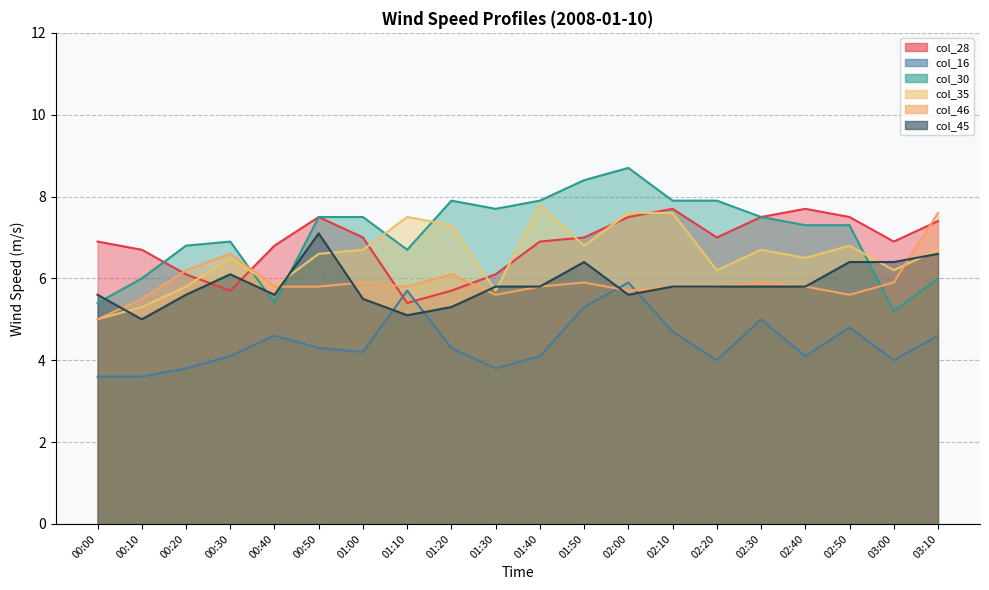

At which label does col_46 reach its peak?

03:10